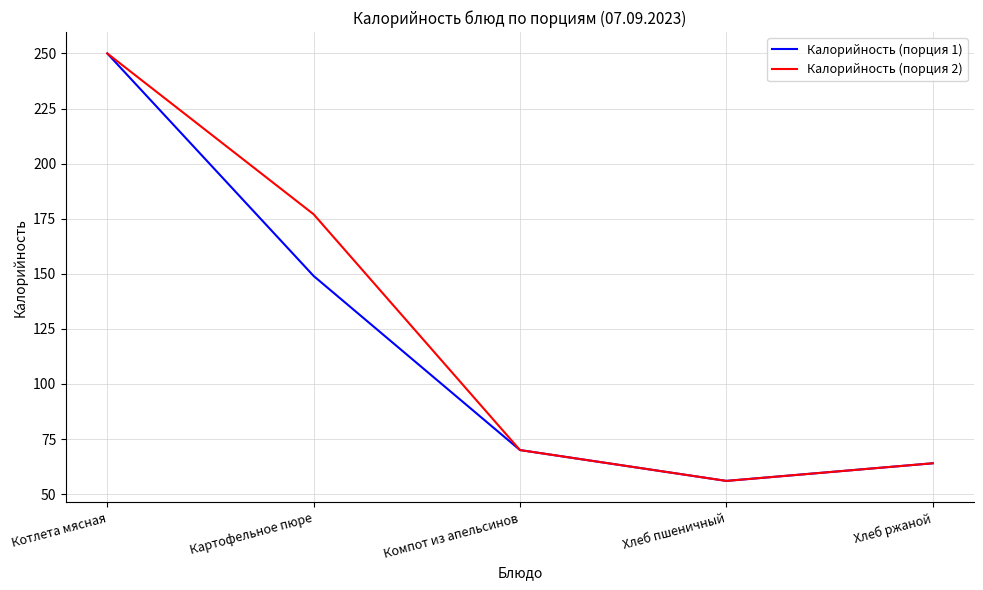

What is the difference between the maximum and minimum values in the Калорийность (порция 1) series?

194